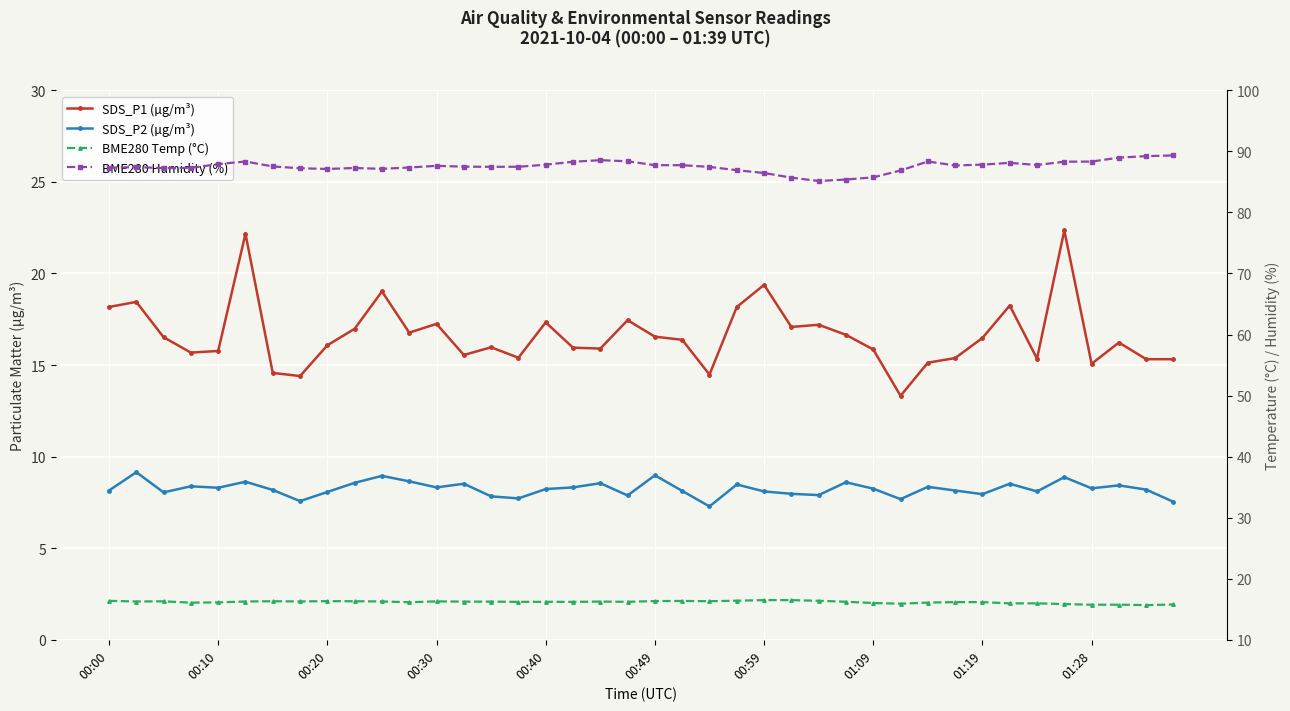

How many lines are shown in the chart?

4